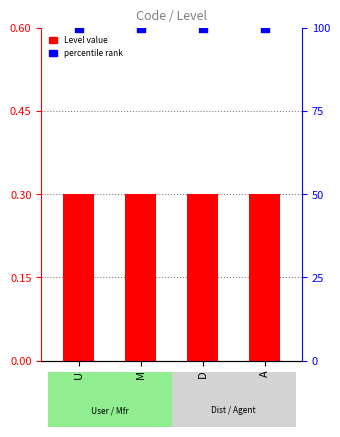

Which series has the largest total across all categories?

percentile rank